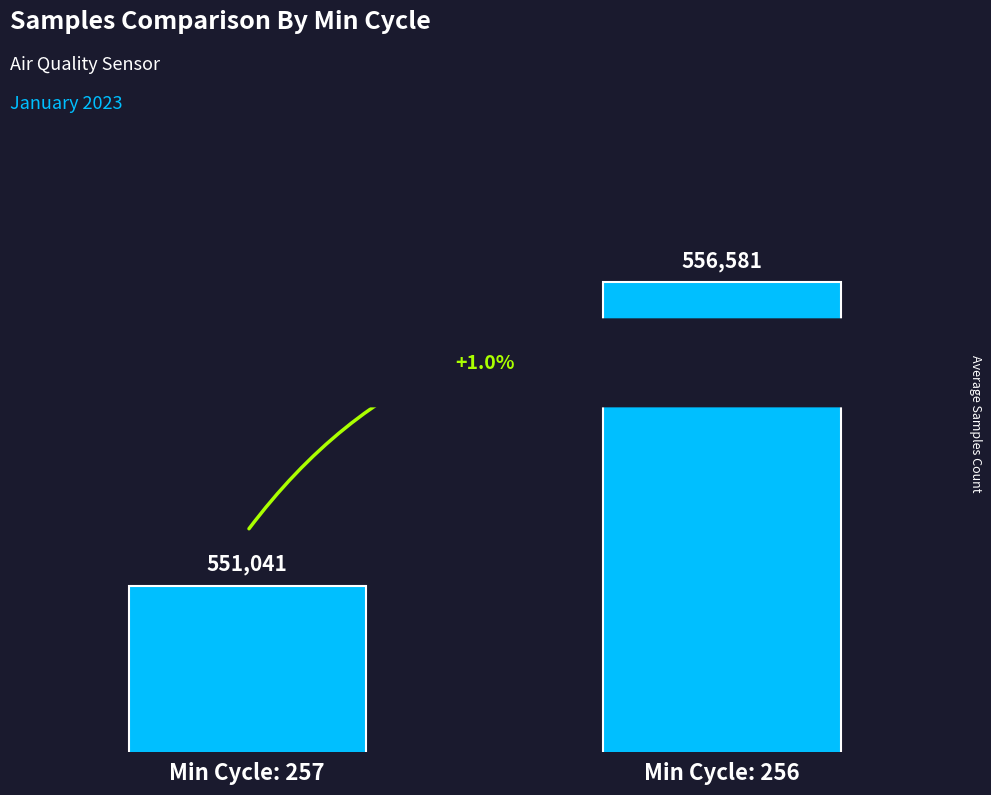

Where is the data nearest to the value 553811?

Min Cycle: 257